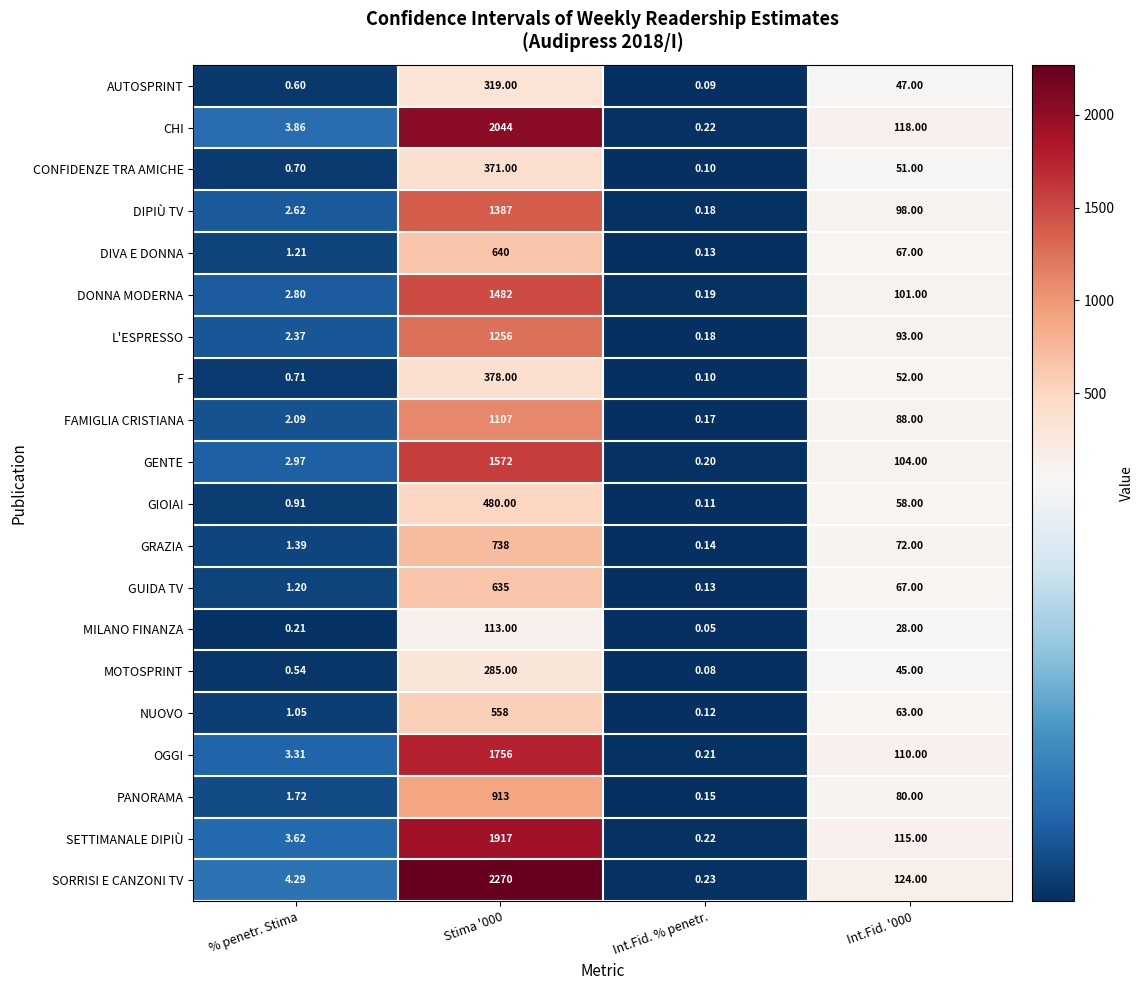

Which series has the largest total across all categories?

SORRISI E CANZONI TV